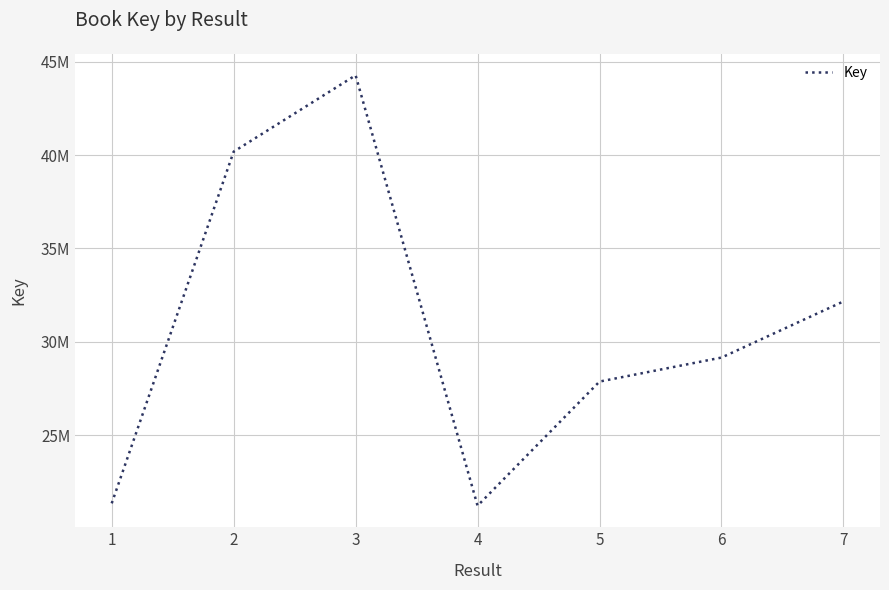

Is this an area chart (filled region under the line)?

No